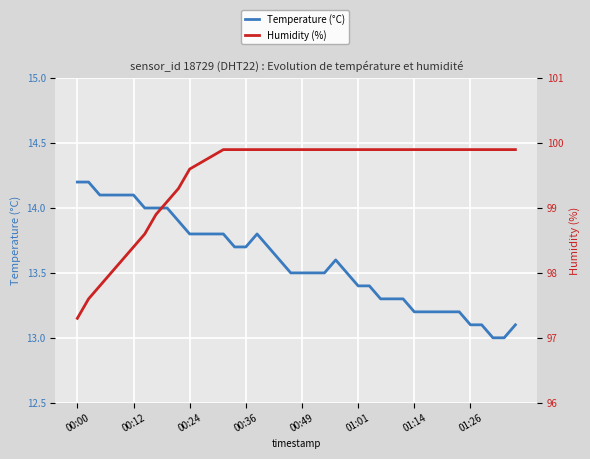

What position from the left is 17?

18